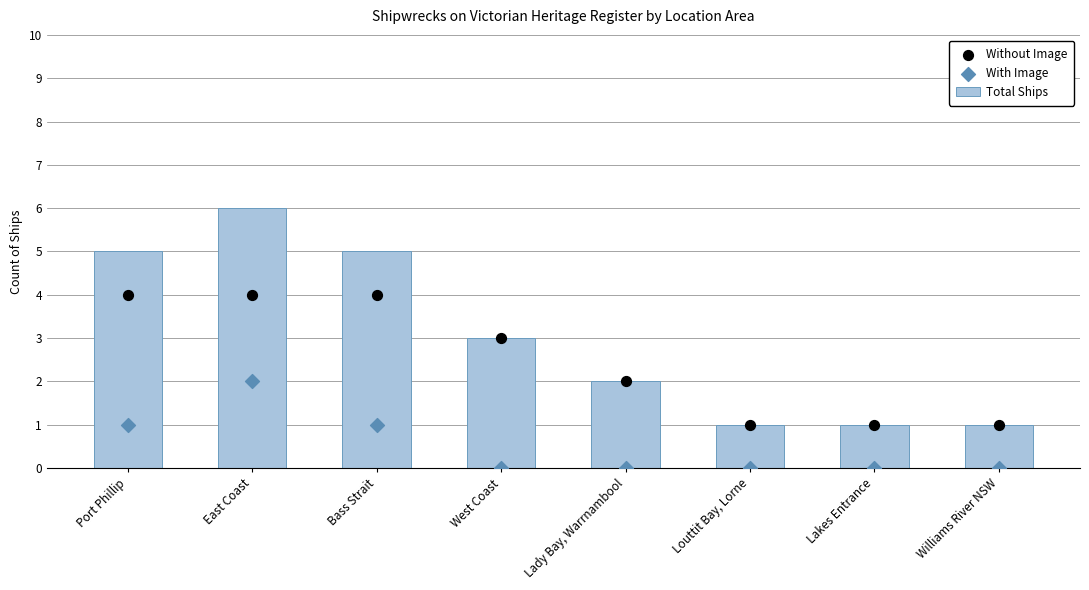

What is the total value across all series at Port Phillip?

10